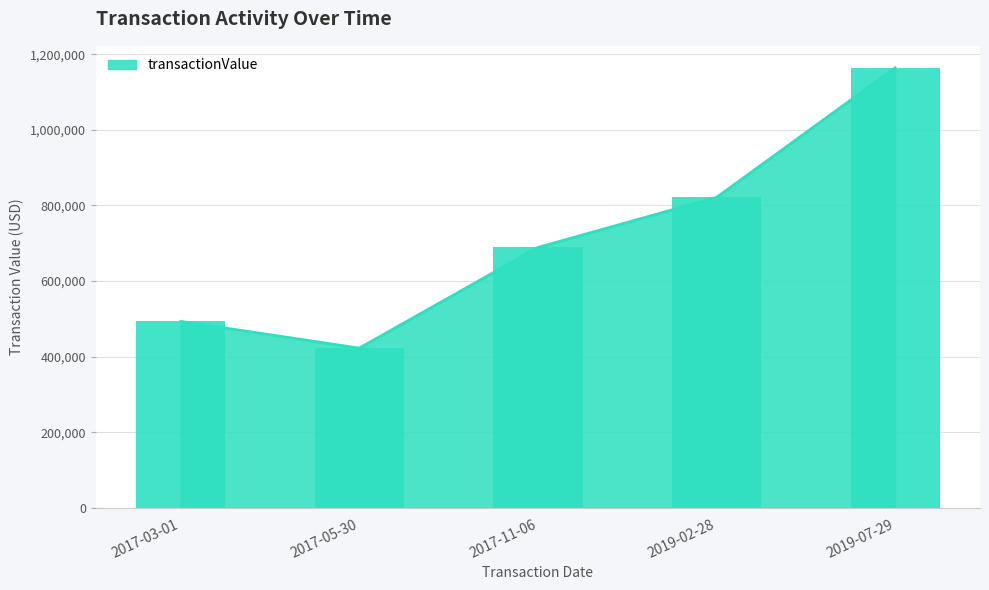

What is the approximate value of transactionValue at 2017-03-01?

493306